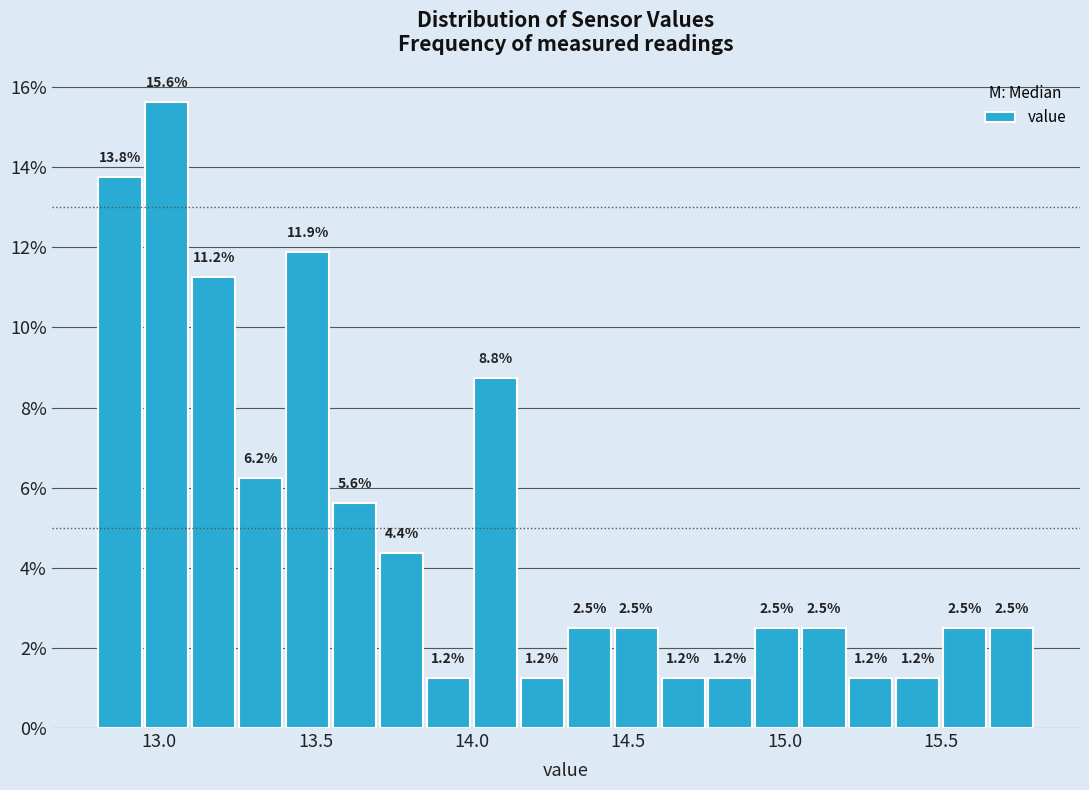

Read against the x-axis, roughly where is the centre of the tallest bar?

13.05